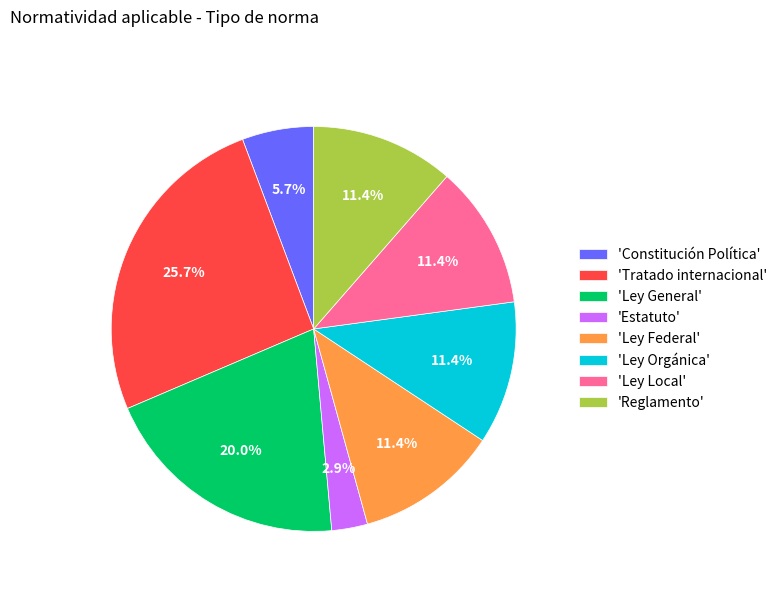

Between 'Ley General' and 'Ley Federal', which is larger?

'Ley General'